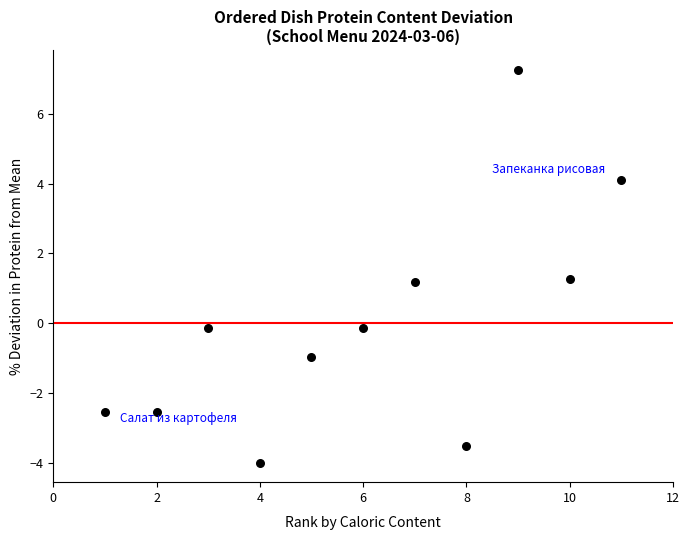

What is the range of X values (max minus min)?

10.0